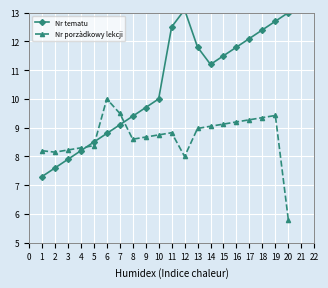

What is the lowest value of the Nr porzàdkowy lekcji series?

5.8